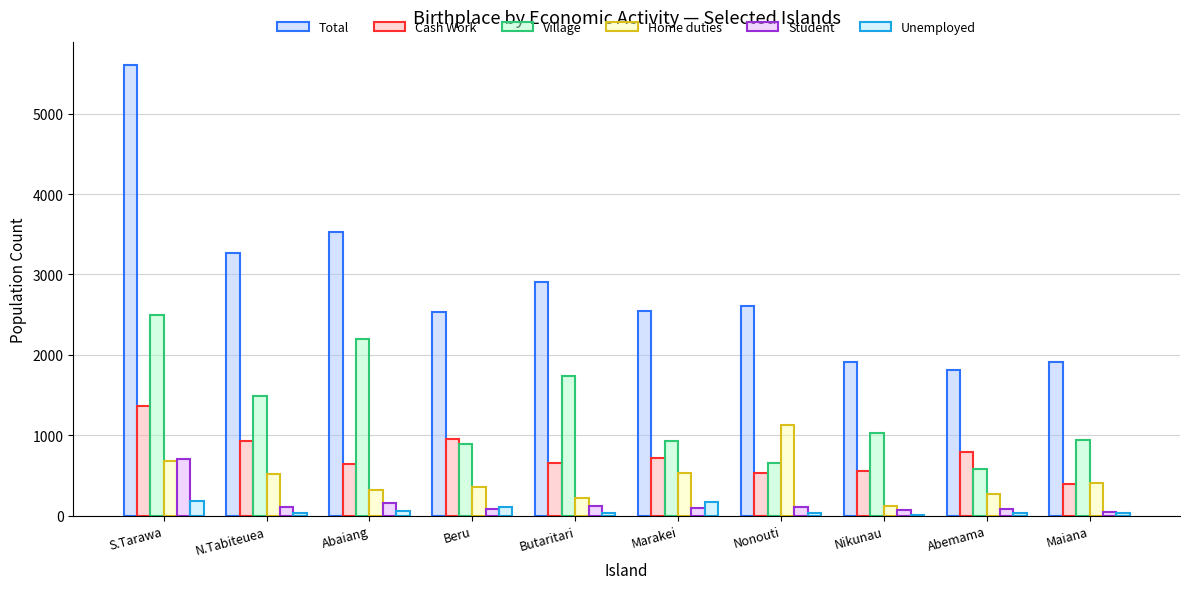

What is the greatest value displayed?

5604